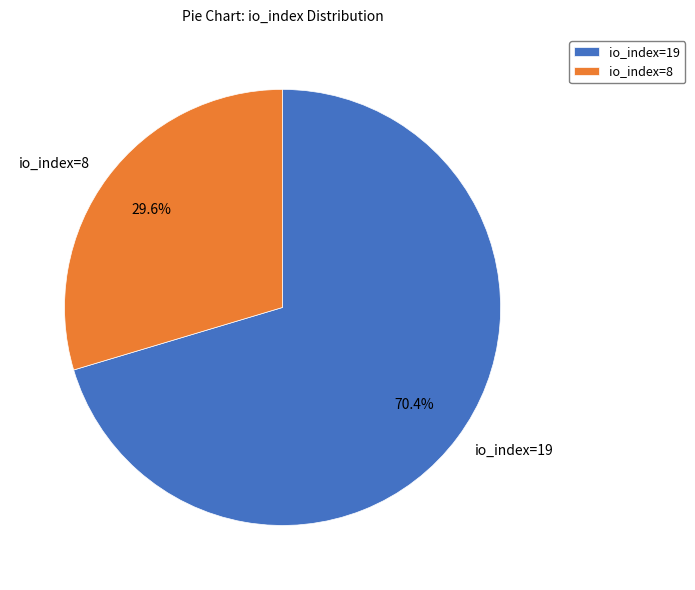

Which has a higher value, io_index=8 or io_index=19?

io_index=19